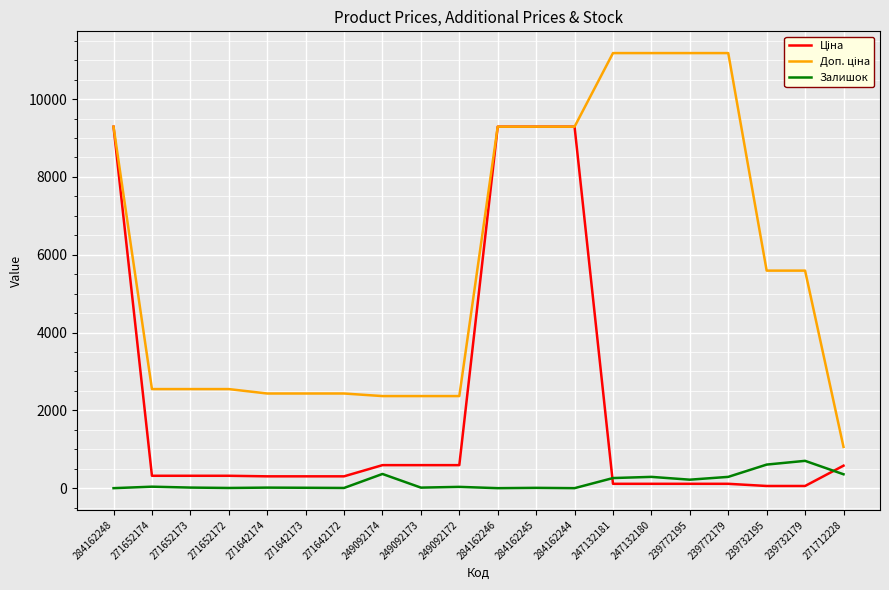

How many lines are shown in the chart?

3